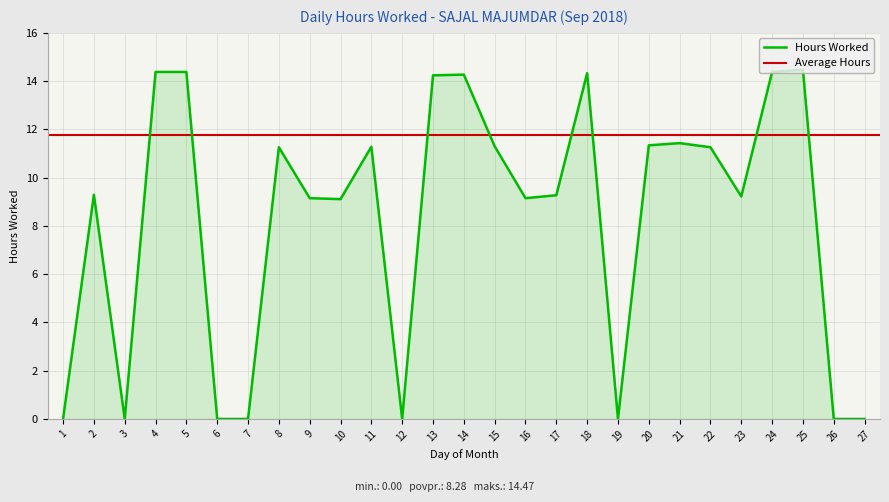

How many categories are shown in the chart?

27